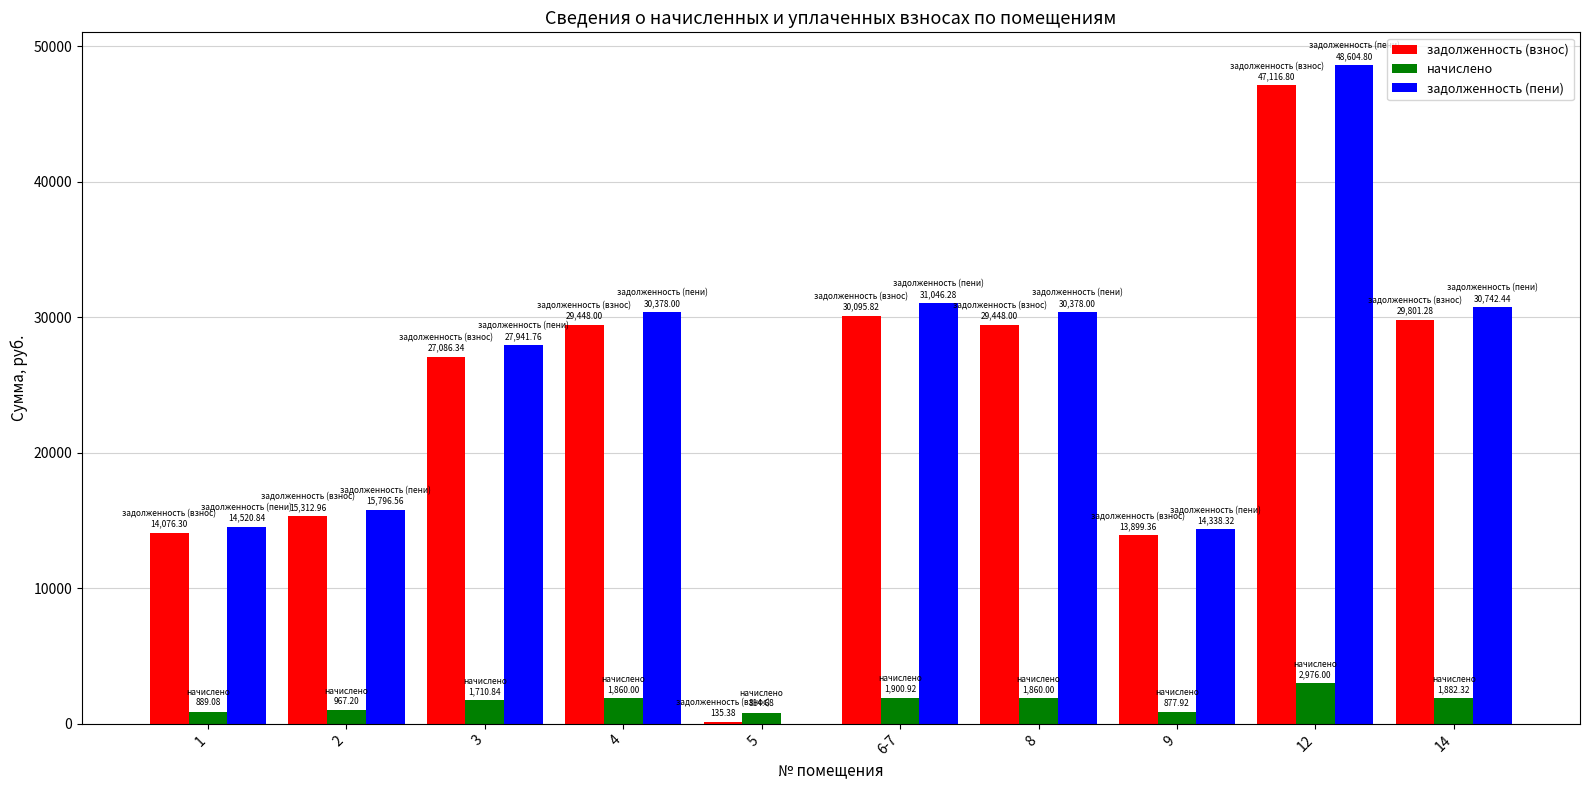

Is it true that задолженность (пени) equals 6199.8 at 3?

False